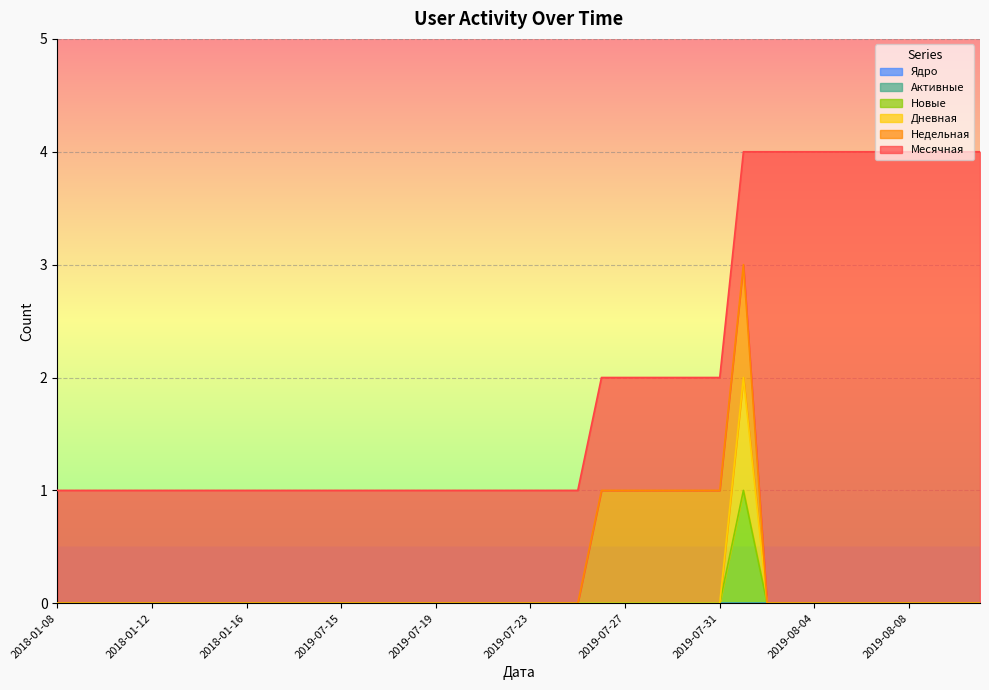

Rank the series at 2019-08-03 from lowest to highest value.

Недельная, Дневная, Новые, Активные, Ядро, Месячная